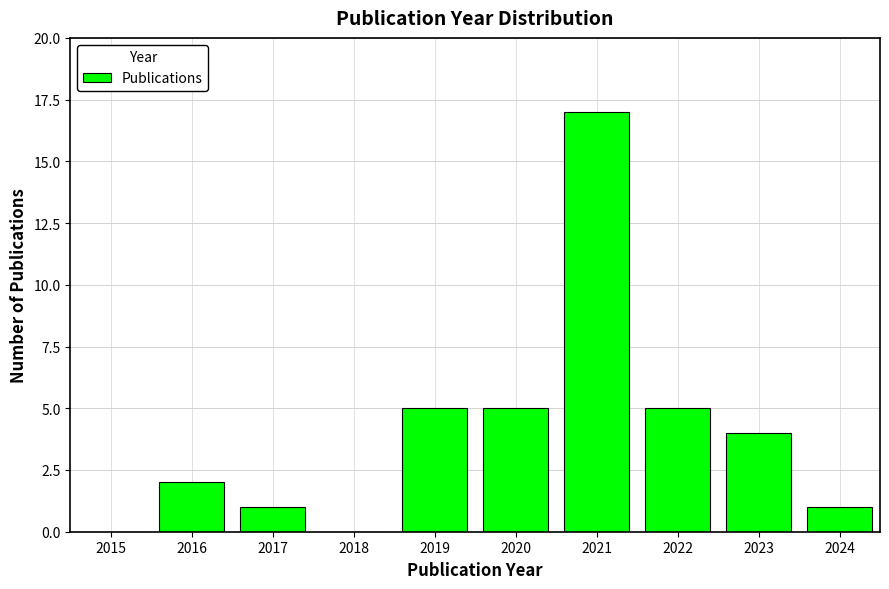

Reading right to left, list all the values displayed in this chart.

2024=1	2023=4	2022=5	2021=17	2020=5	2019=5	2018=0	2017=1	2016=2	2015=0